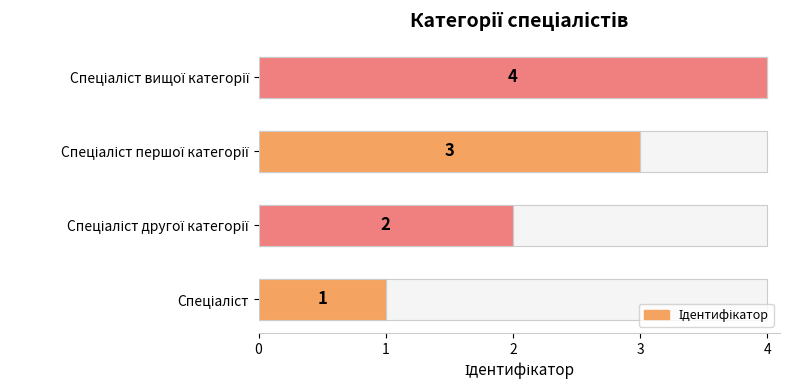

What is the change in value from 1 to 3?

+2